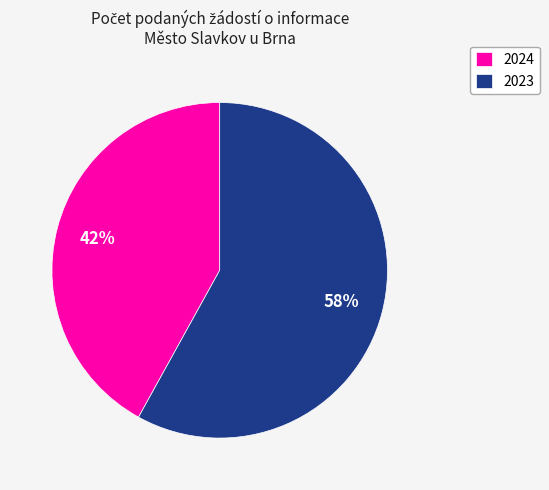

Rank the categories by value from highest to lowest.

2023, 2024